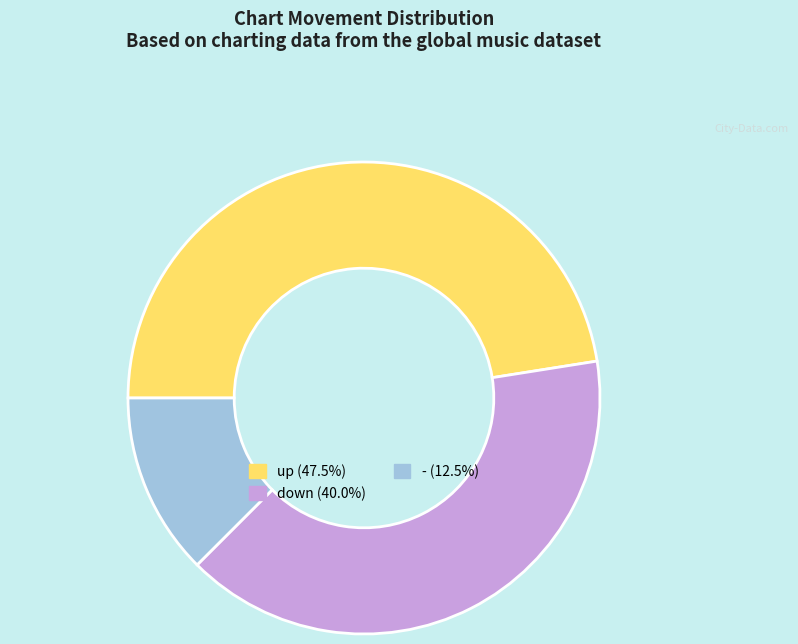

Is there a majority slice in this chart?

No